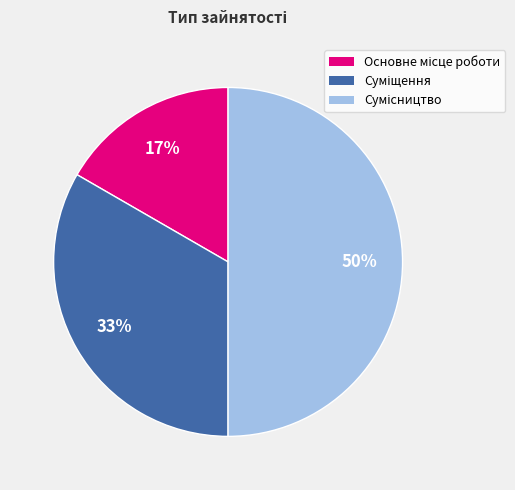

How many slices are in this pie chart?

3